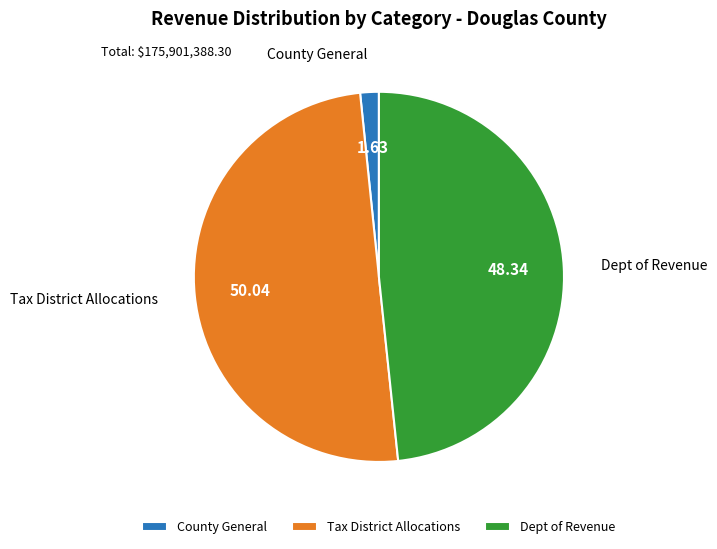

Which category has the biggest portion of the pie?

Tax District Allocations